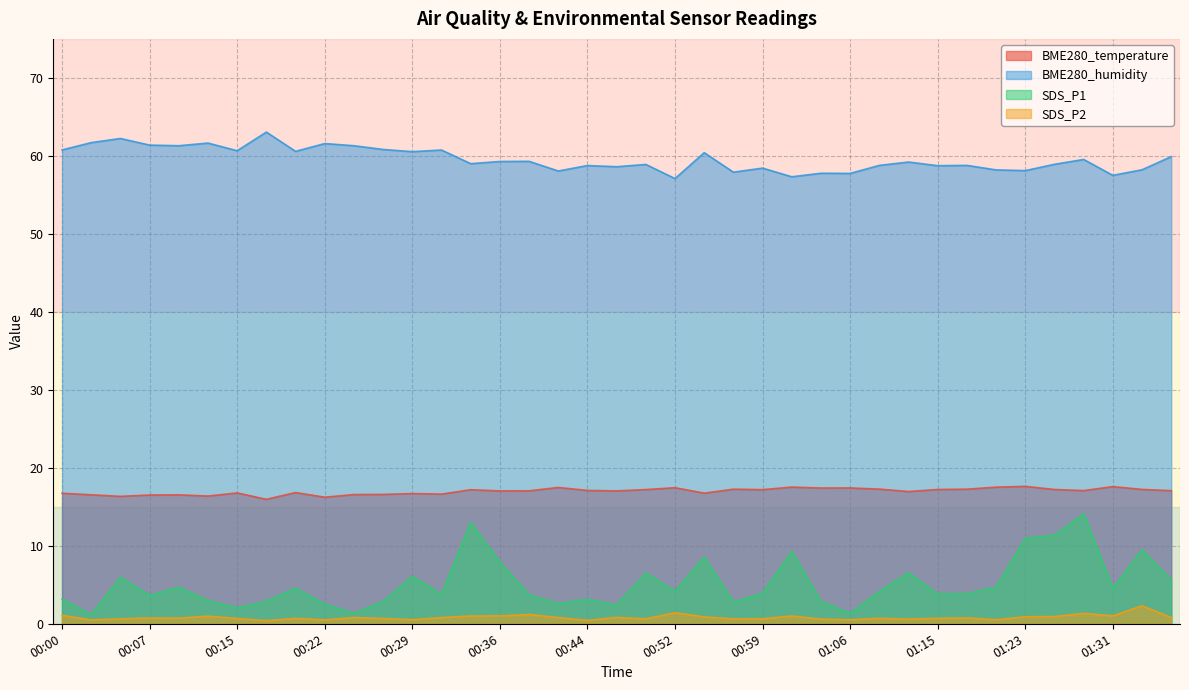

At 00:47, list the series in order from smallest to largest.

SDS_P2, SDS_P1, BME280_temperature, BME280_humidity